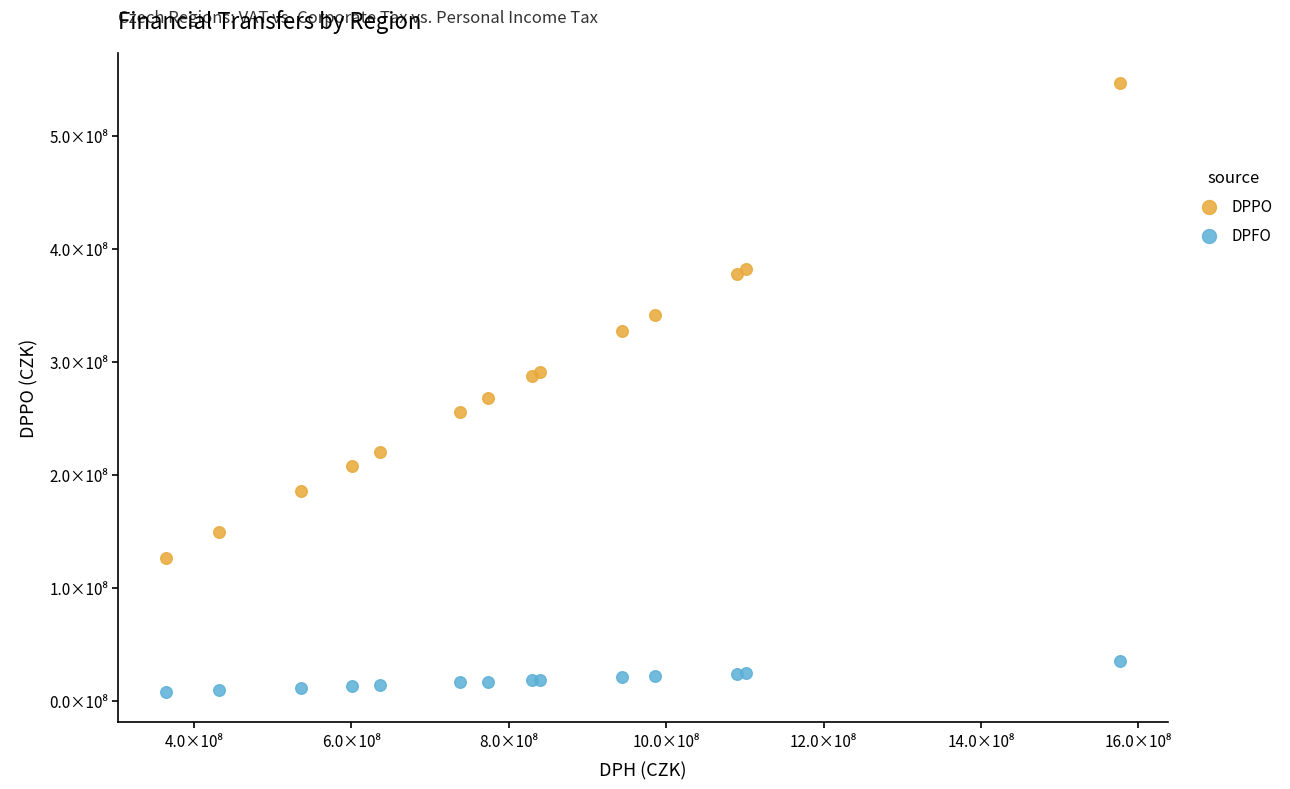

Which series reaches the minimum Y coordinate?

DPFO